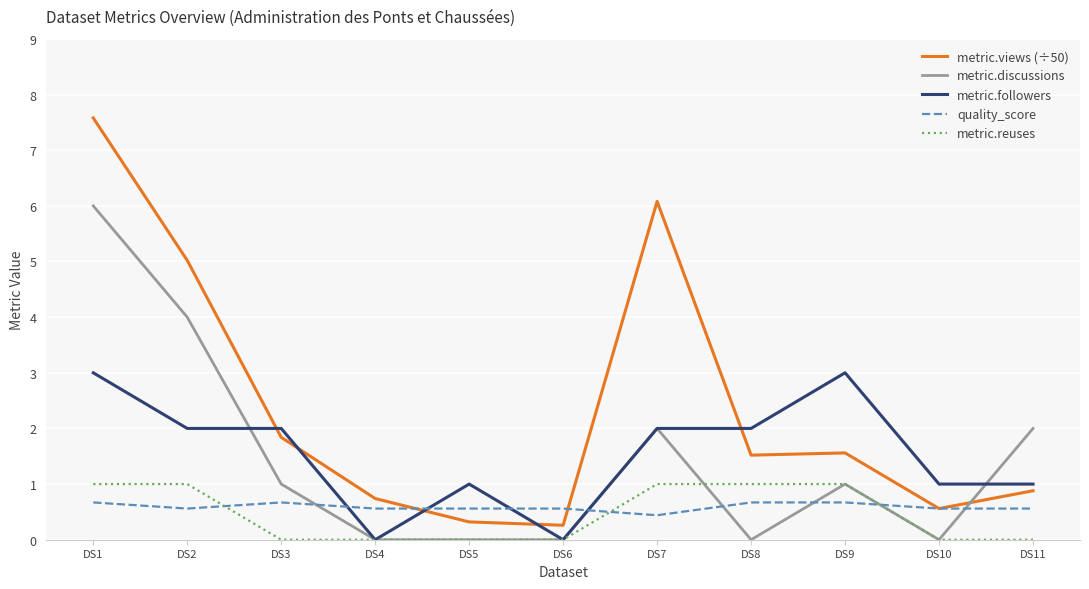

List the series in order of their peak value, highest first.

metric.views (÷50), metric.discussions, metric.followers, metric.reuses, quality_score